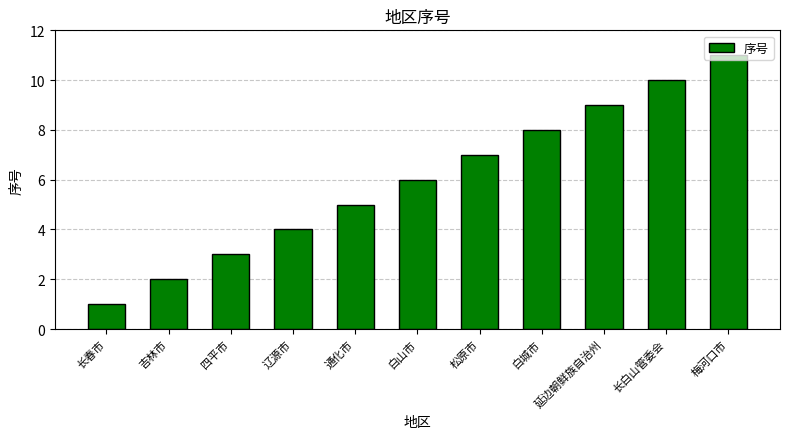

List the labels in order of value, smallest first.

长春市, 吉林市, 四平市, 辽源市, 通化市, 白山市, 松原市, 白城市, 延边朝鲜族自治州, 长白山管委会, 梅河口市